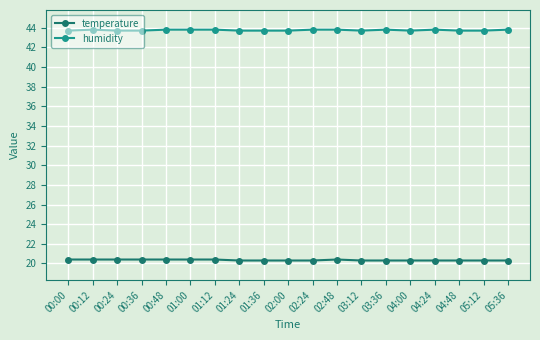

How many series are shown in this chart?

2